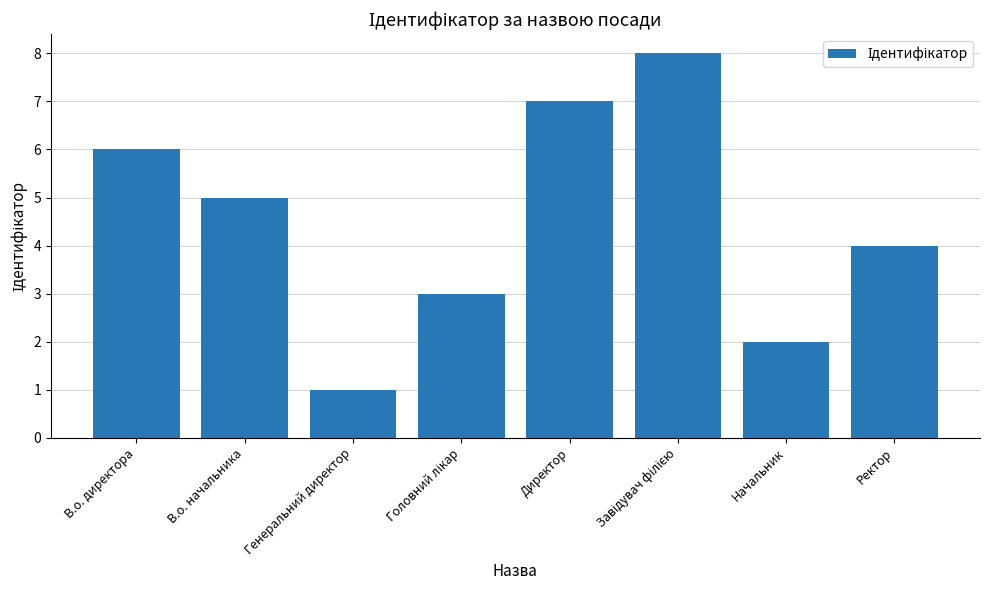

Where is the data nearest to the value 4?

Ректор